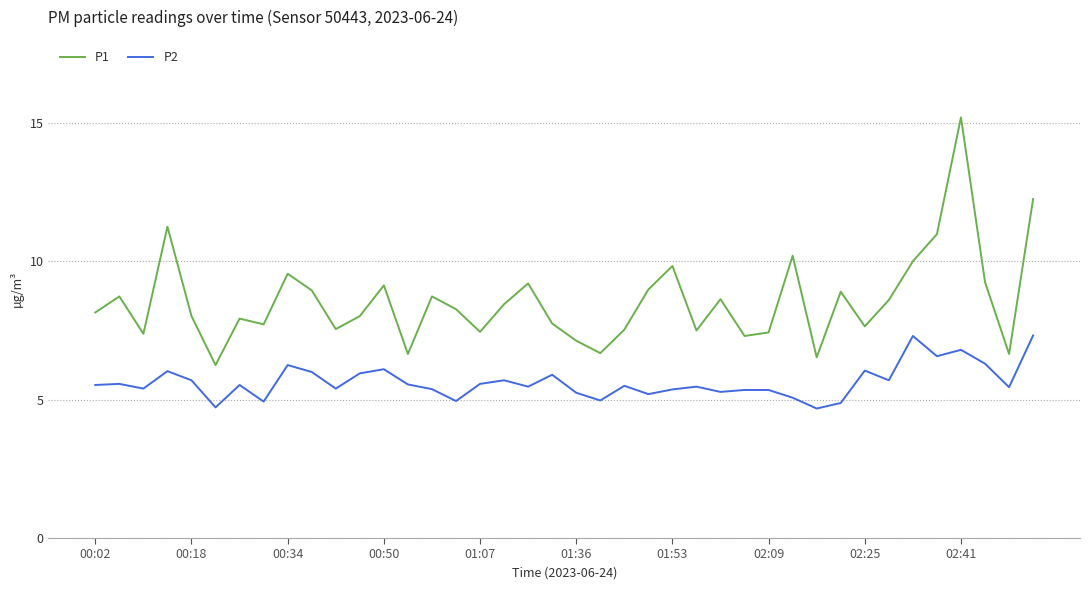

True or false: P2 and P1 cross at least once.

False